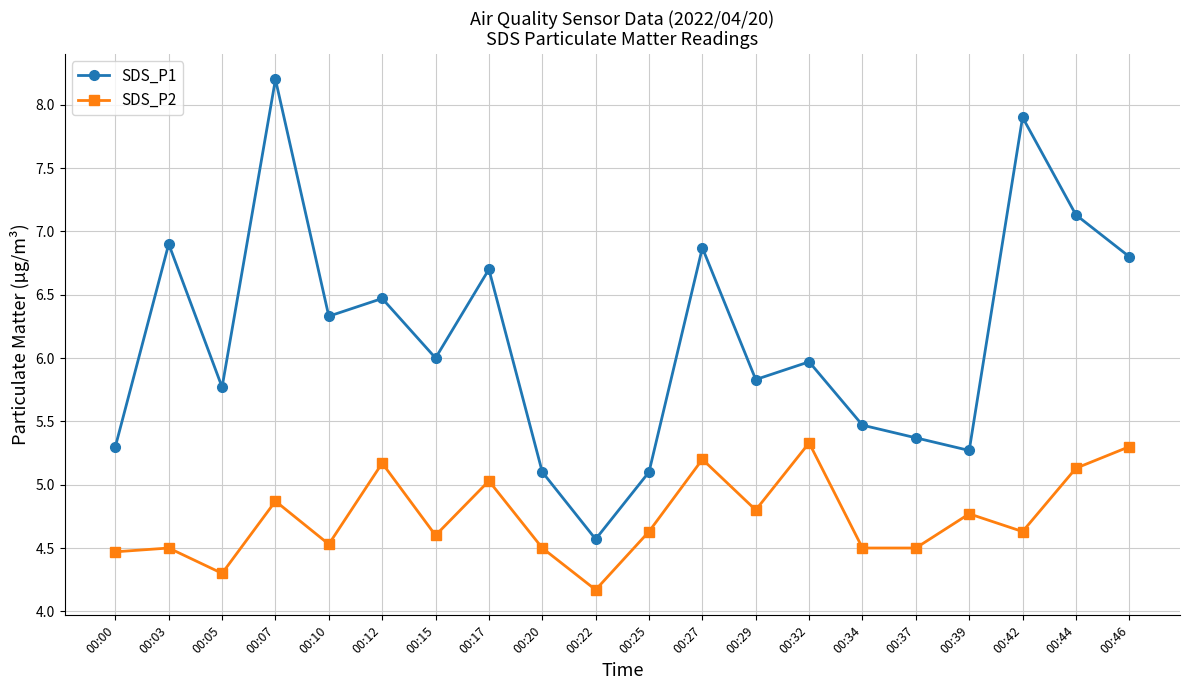

True or false: SDS_P1 and SDS_P2 cross at least once.

False